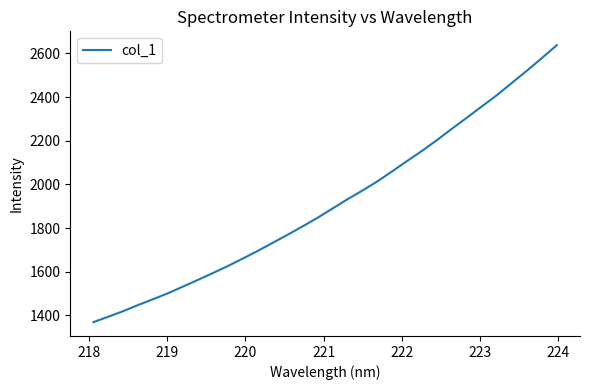

What is the greatest value displayed?

2638.1